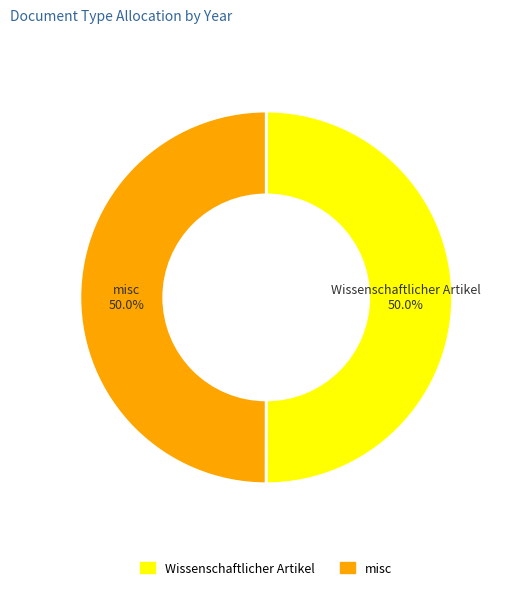

What percentage do misc and Wissenschaftlicher Artikel together represent?

100.0%